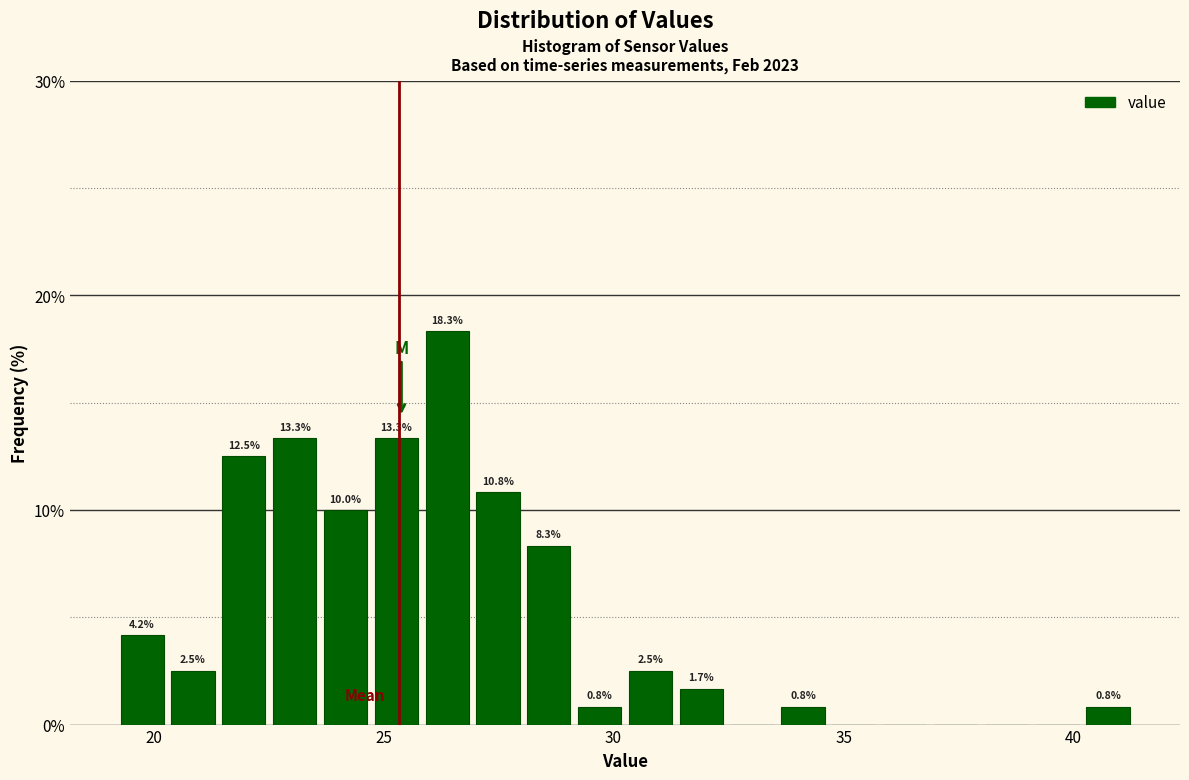

Read against the x-axis, roughly where is the centre of the tallest bar?

26.5